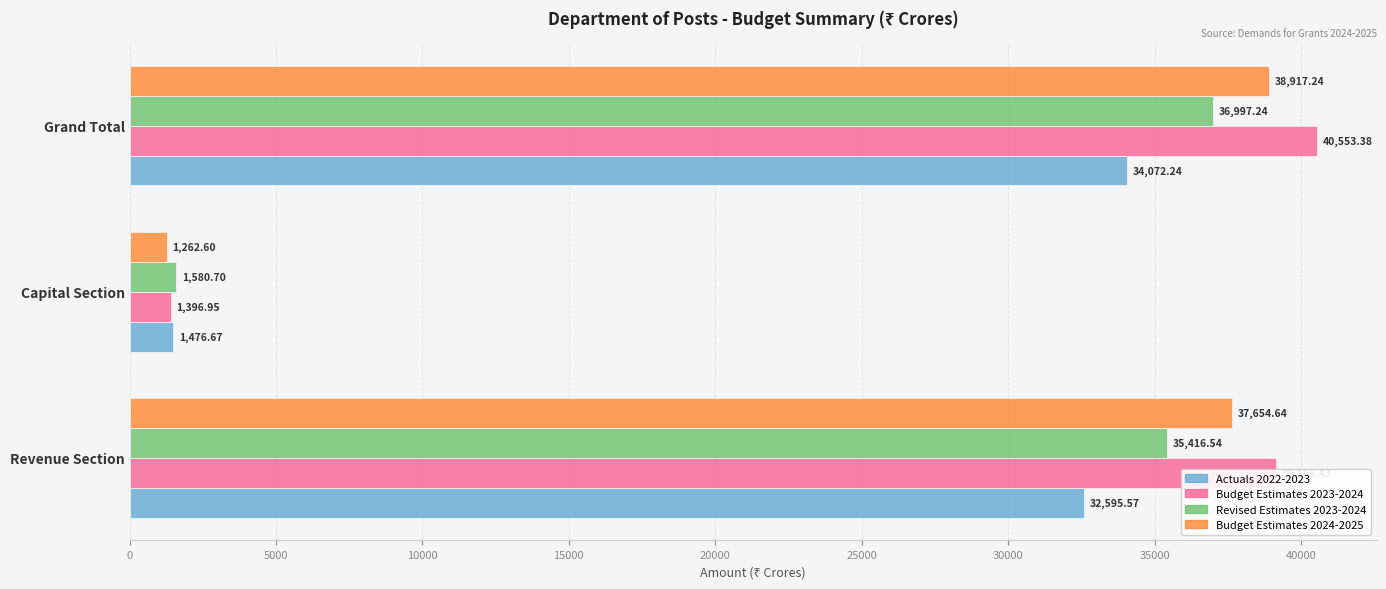

Is the value of Revised Estimates 2023-2024 at Capital Section greater than the value of Actuals 2022-2023 at Grand Total?

No